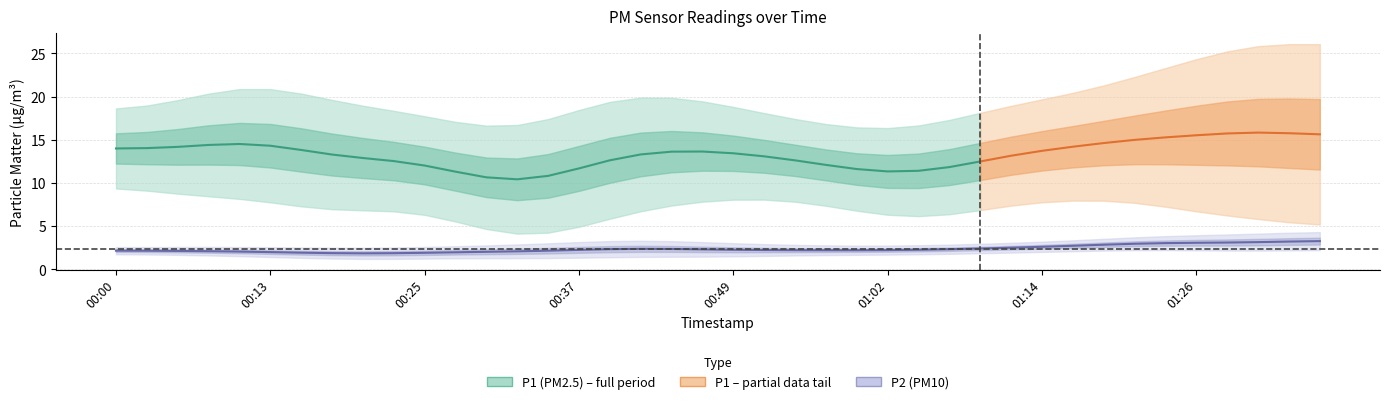

What is the minimum value shown in the chart?

1.6